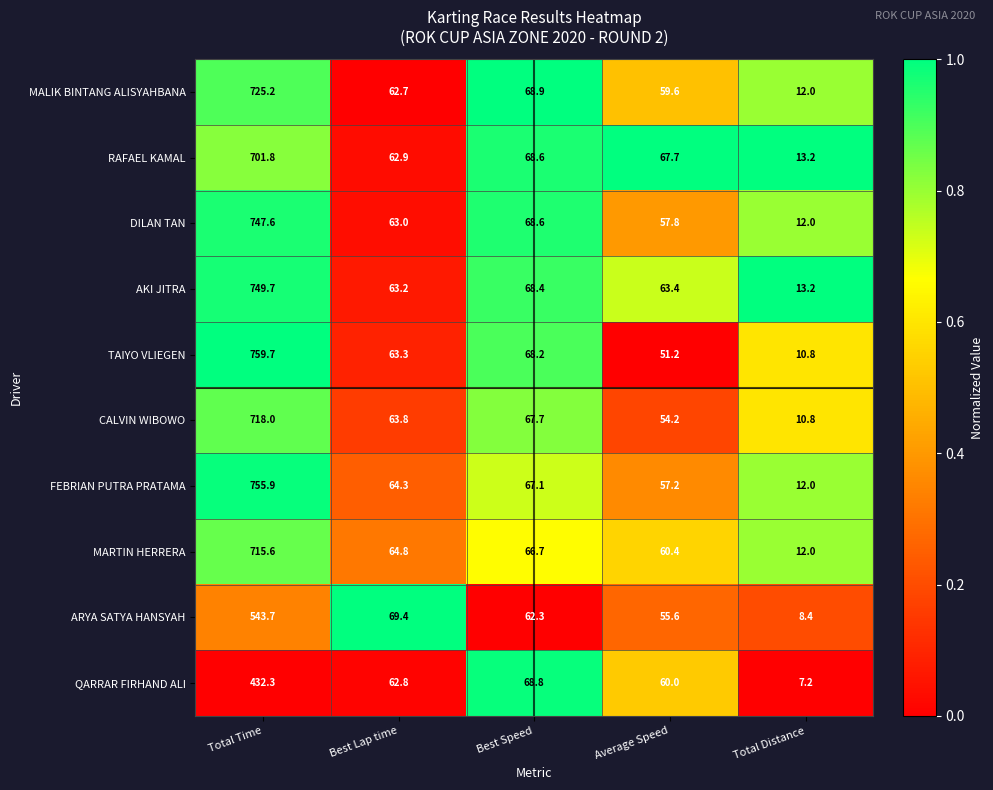

True or false: RAFAEL KAMAL has a value of 68.6 at Best Speed.

True